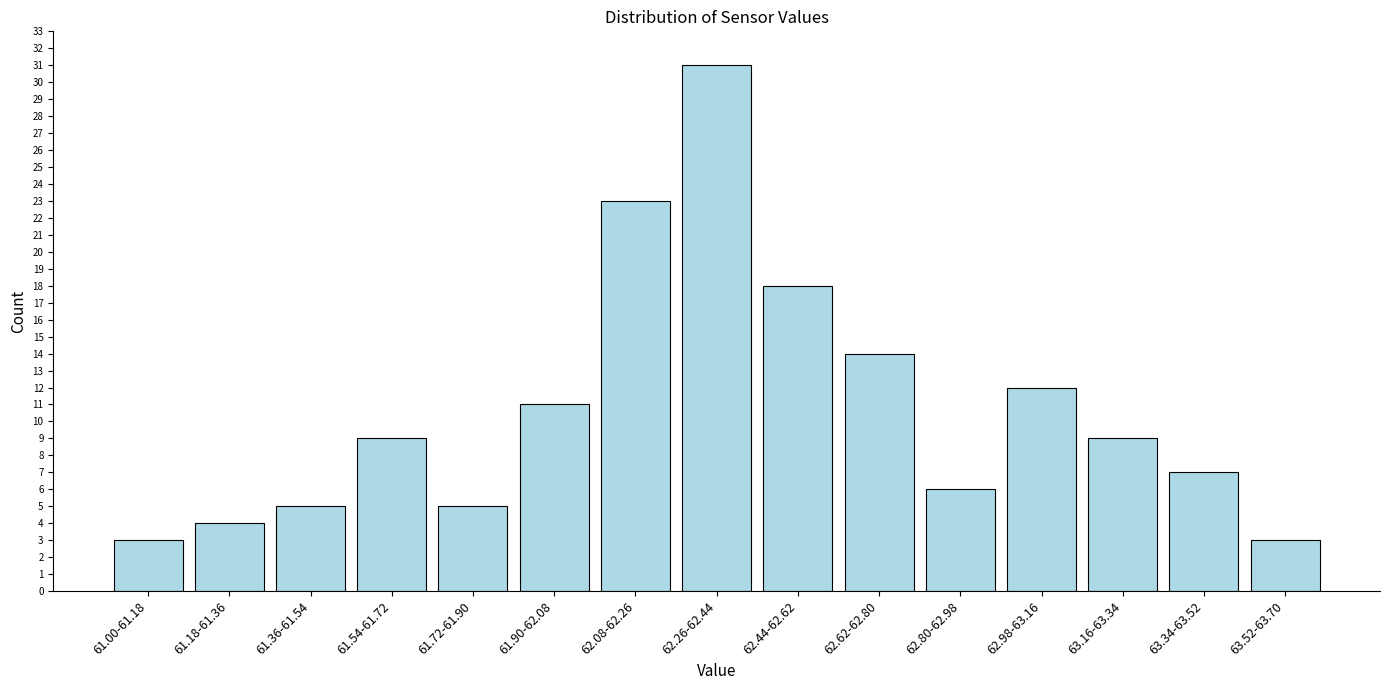

Reading left to right, list all the values displayed in this chart.

3	4	5	9	5	11	23	31	18	14	6	12	9	7	3